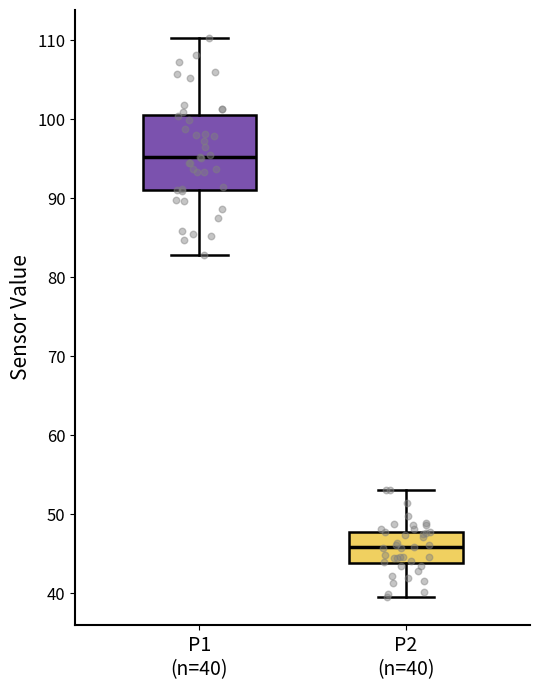

Where is the upper edge of the box for P2 (n=40) on the y-axis? The values are not printed on the chart, so give them approximately, as read against the axis.

48